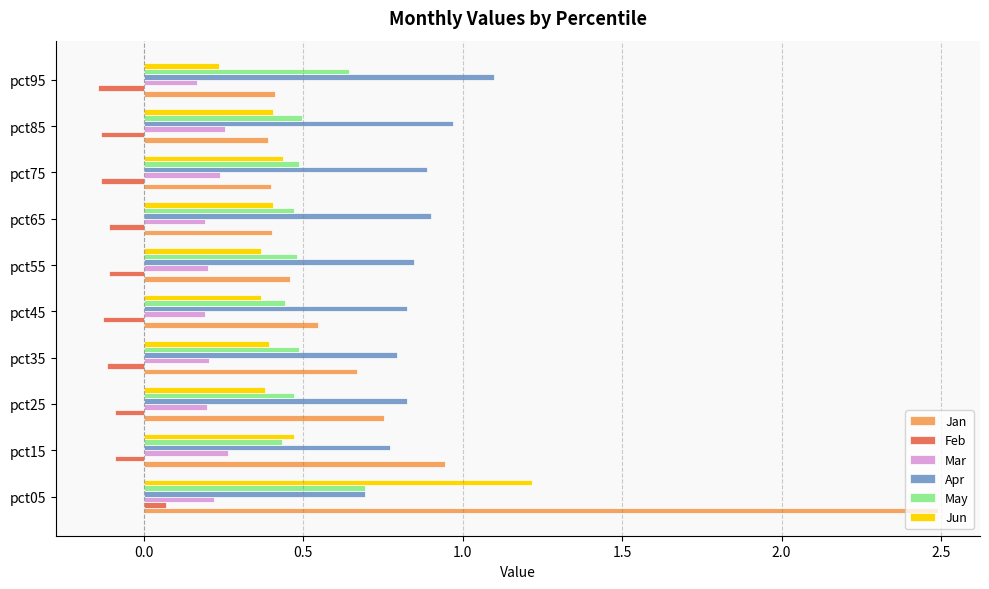

Between pct05 and pct25, which series saw the biggest shift?

Jan